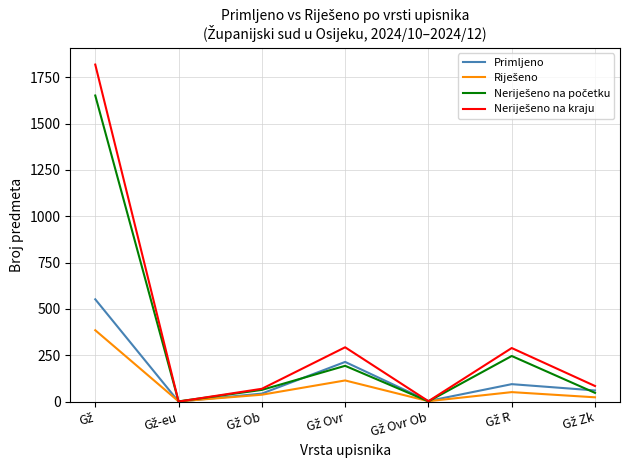

What is the greatest value displayed?

1819